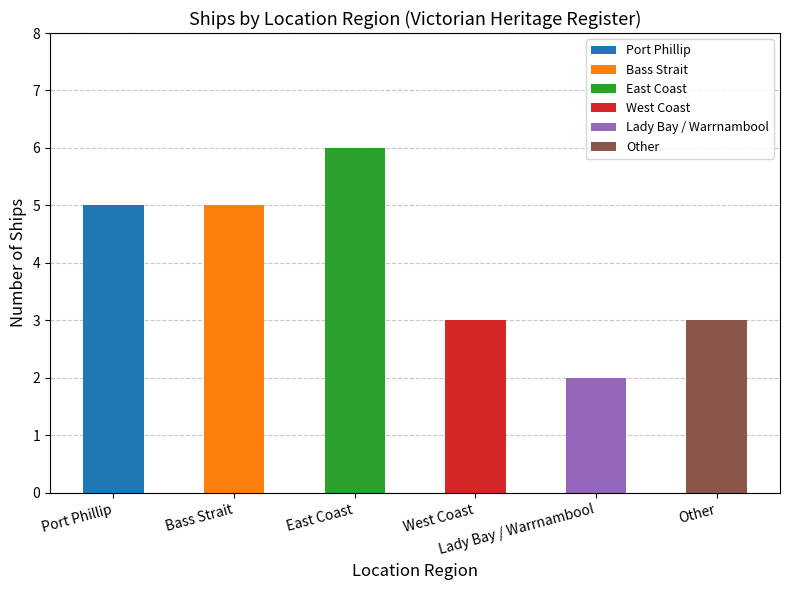

What is the change in value from Bass Strait to Lady Bay / Warrnambool?

-3